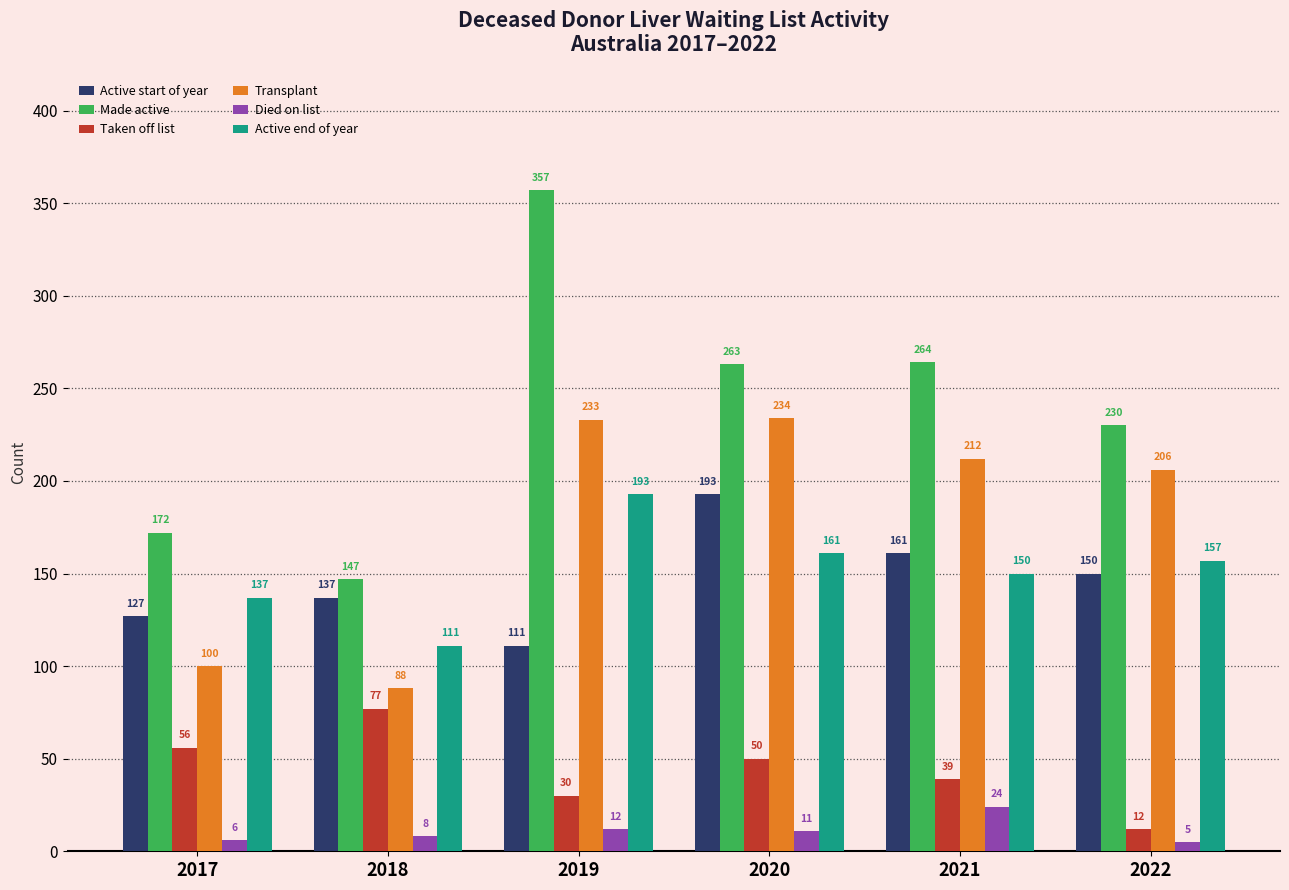

What value does the Active end of year series have at 2020?

161